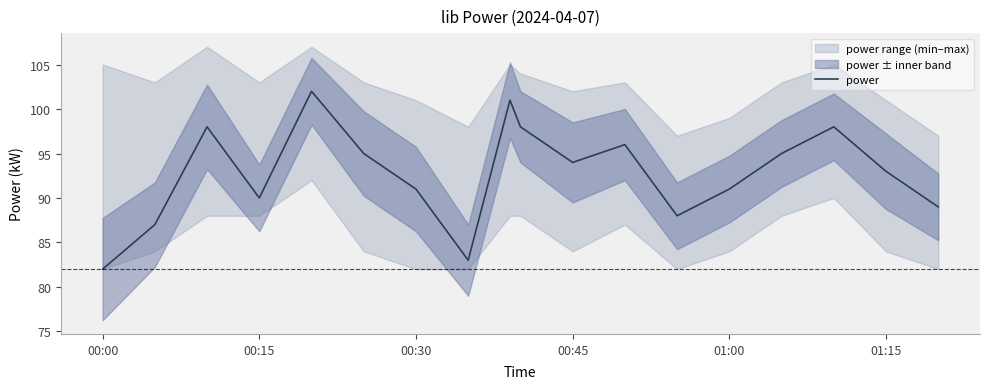

The value of power at 00:45 is 161. True or false?

False